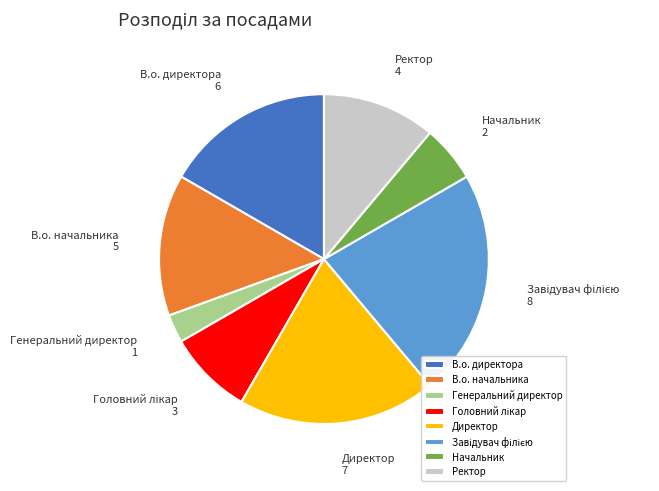

Is there any slice that represents more than half of the pie?

No